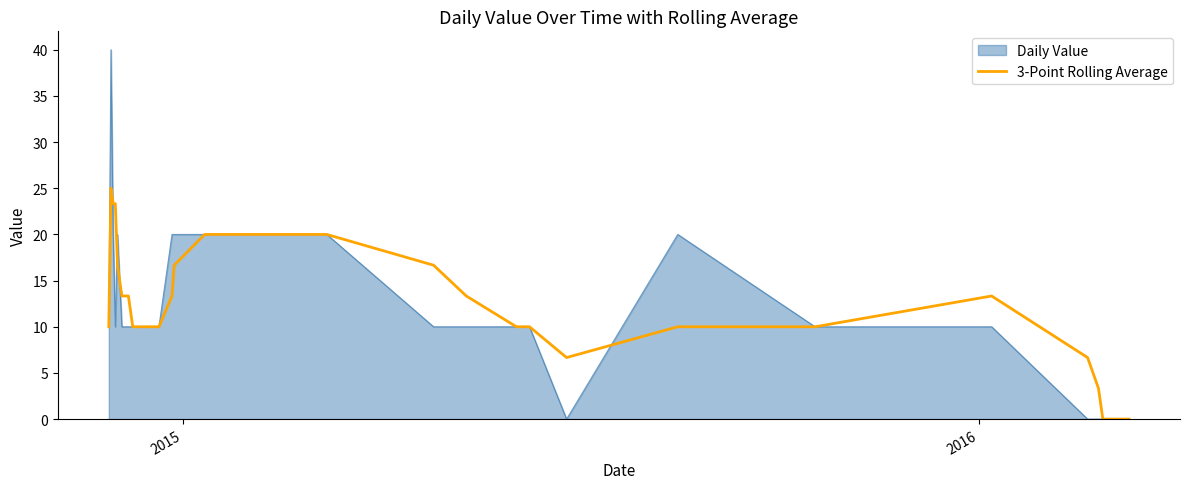

List the series in order of their peak value, highest first.

Daily Value, 3-Point Rolling Average